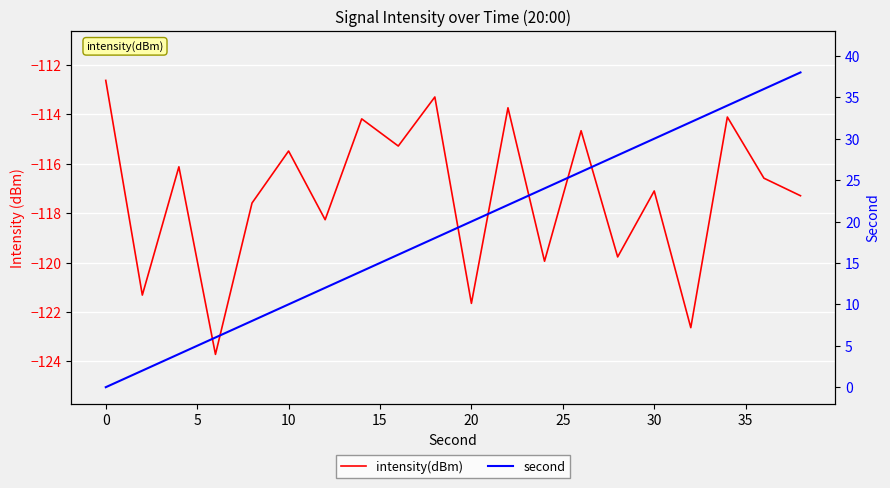

What are all the series names shown in the legend?

intensity(dBm), second